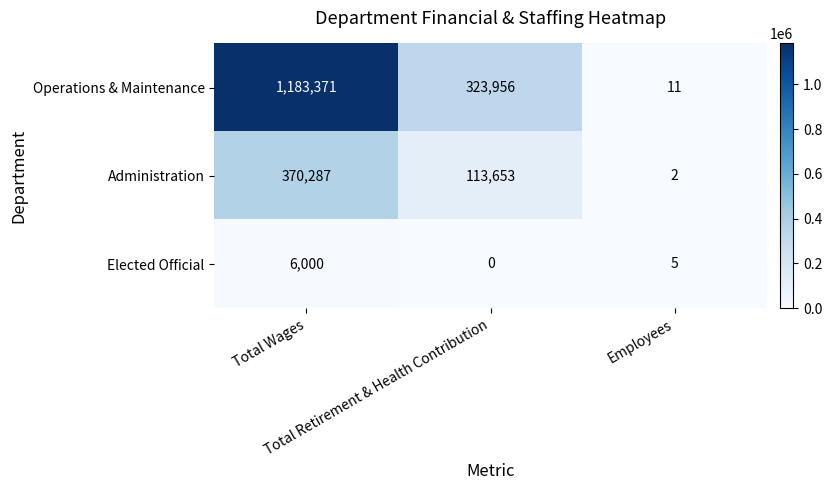

What is the sum of all Elected Official values?

6005